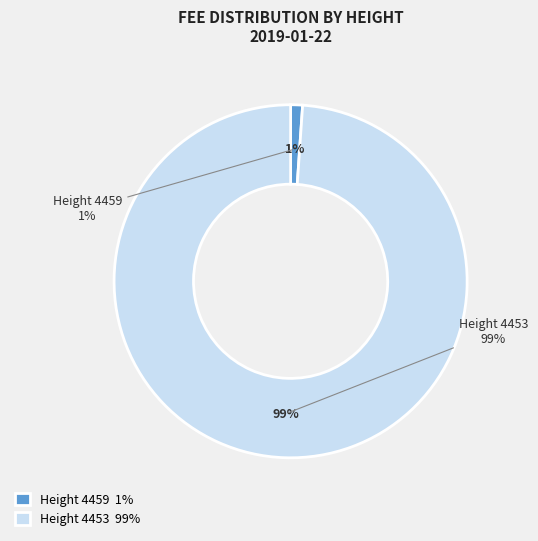

Is there a majority slice in this chart?

Yes